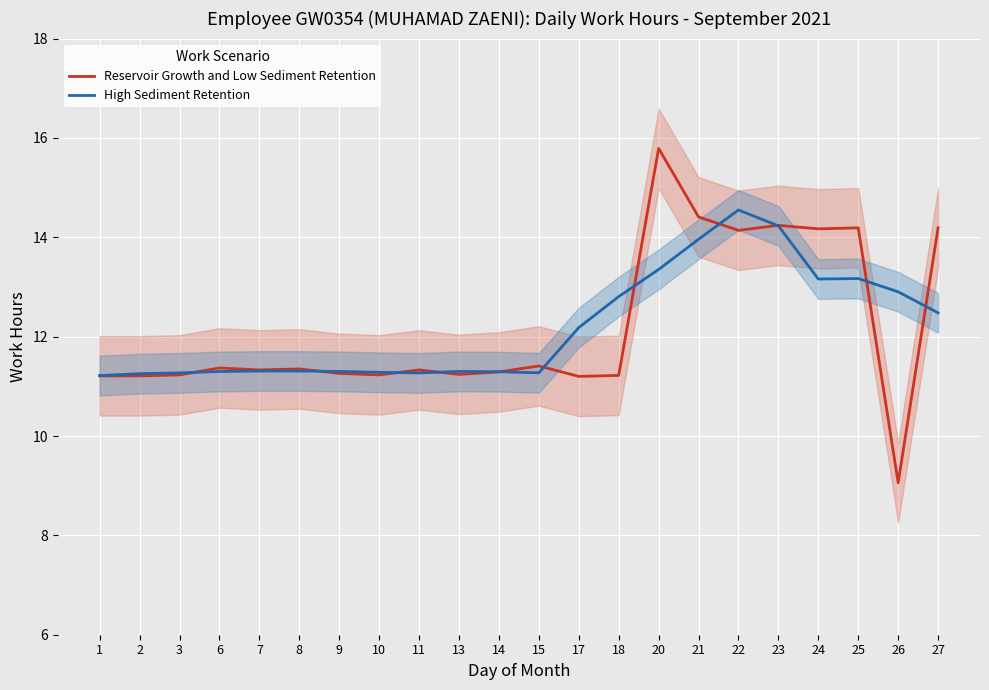

Is this an area chart (filled region under the line)?

No